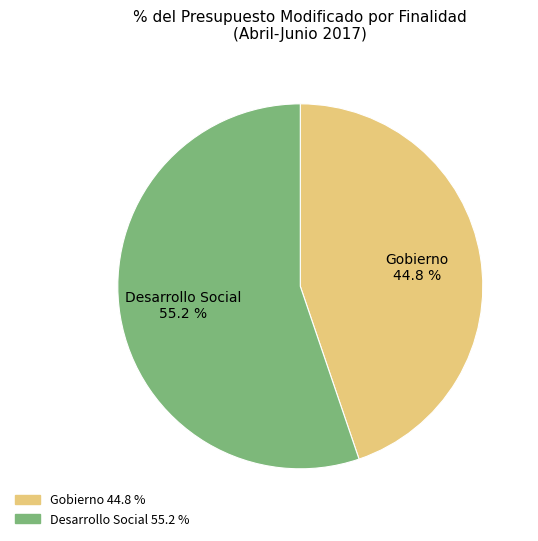

What portion of the pie excludes Desarrollo Social?

44.8%